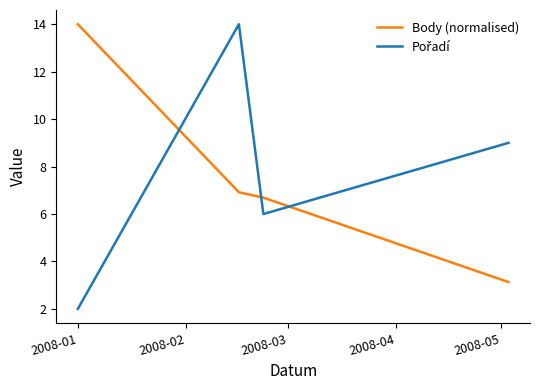

What is the average value of the Body (normalised) series?

7.7